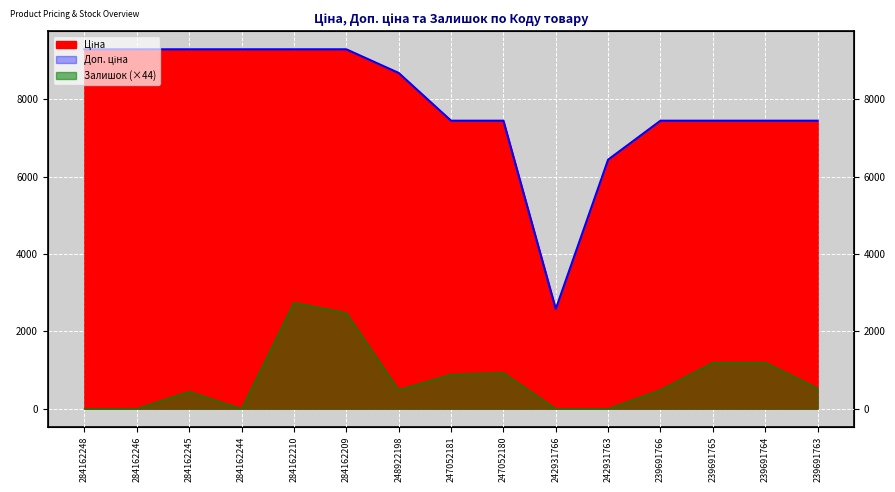

The Доп. ціна series shows 16611.7 at 284162244. True or false?

False